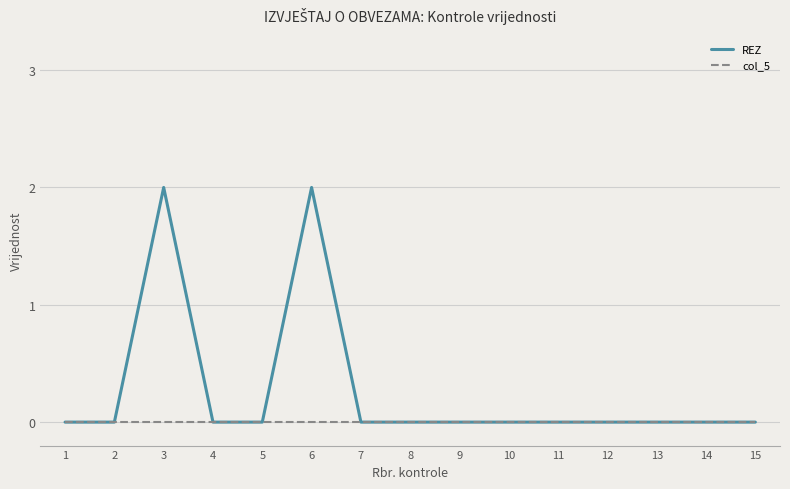

Reading left to right, list all the values displayed in this chart.

REZ: 0	0	2	0	0	2	0	0	0	0	0	0	0	0	0
col_5: 0	0	0	0	0	0	0	0	0	0	0	0	0	0	0